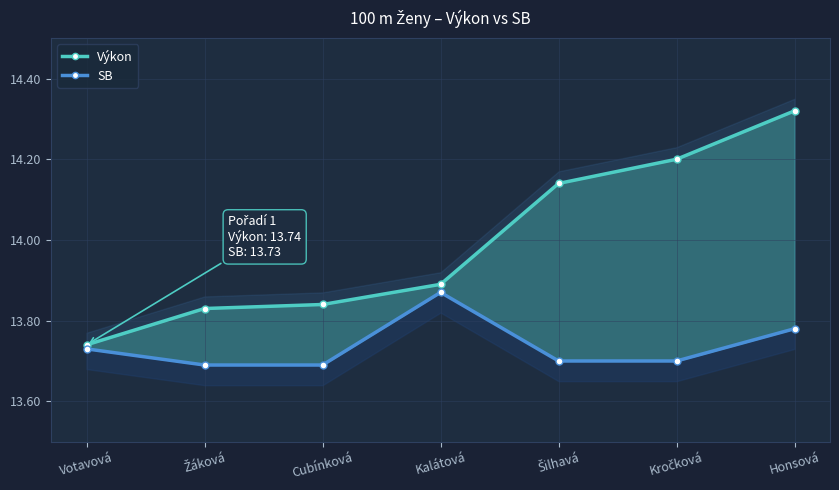

What is the difference between the maximum and second lowest values in the SB series?

0.2